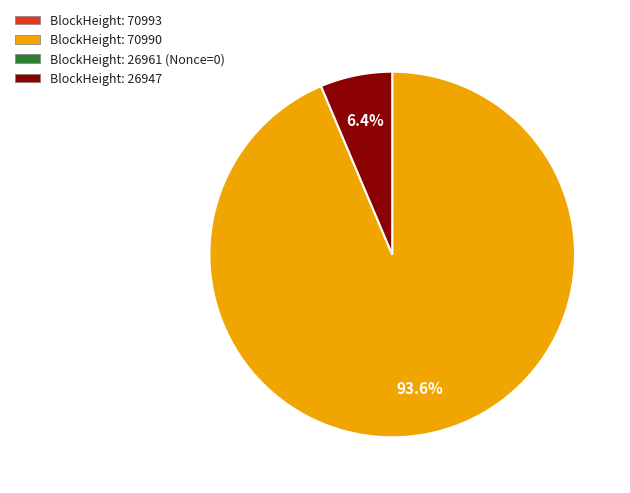

Is there a majority slice in this chart?

Yes